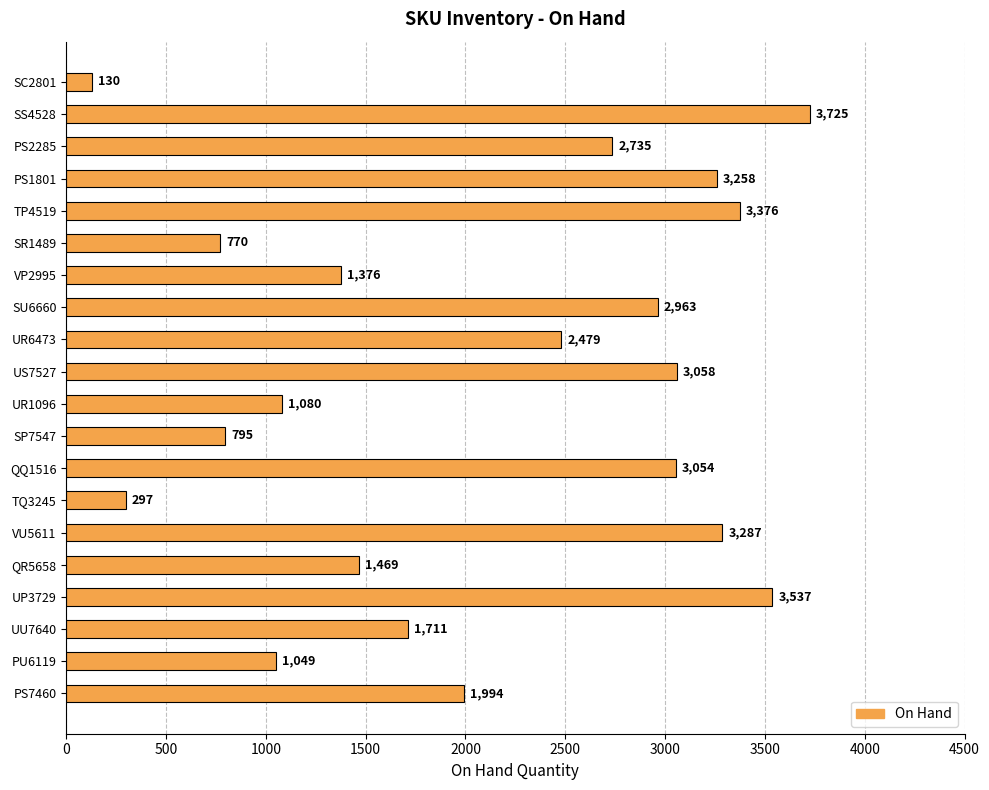

The chart shows a value of 4873 at VU5611. True or false?

False